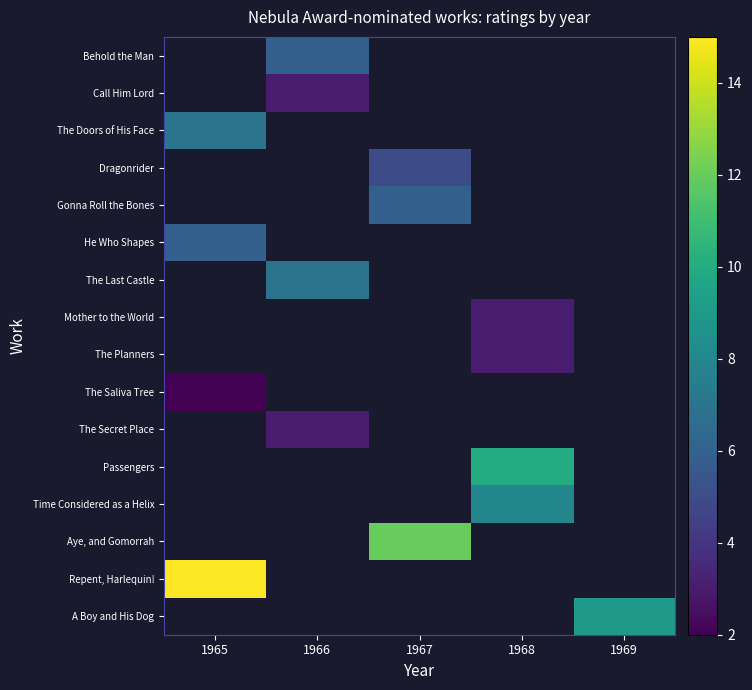

How many distinct data groups are displayed?

16